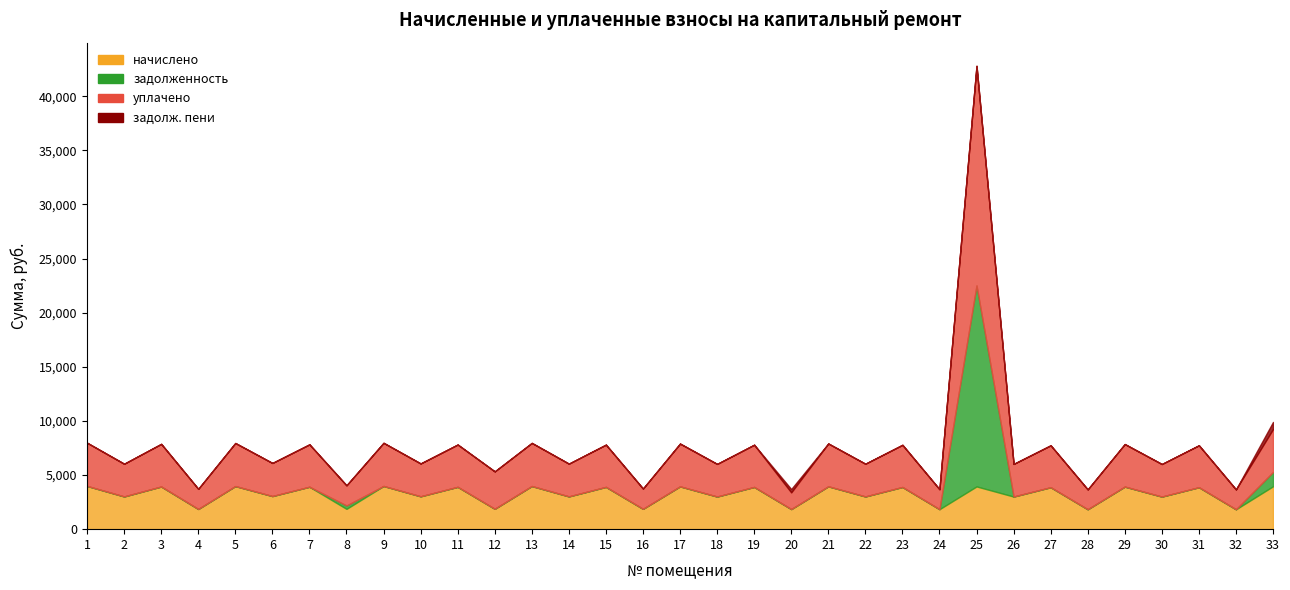

Is the value of уплачено at 14 greater than the value of задолж. пени at 19?

Yes